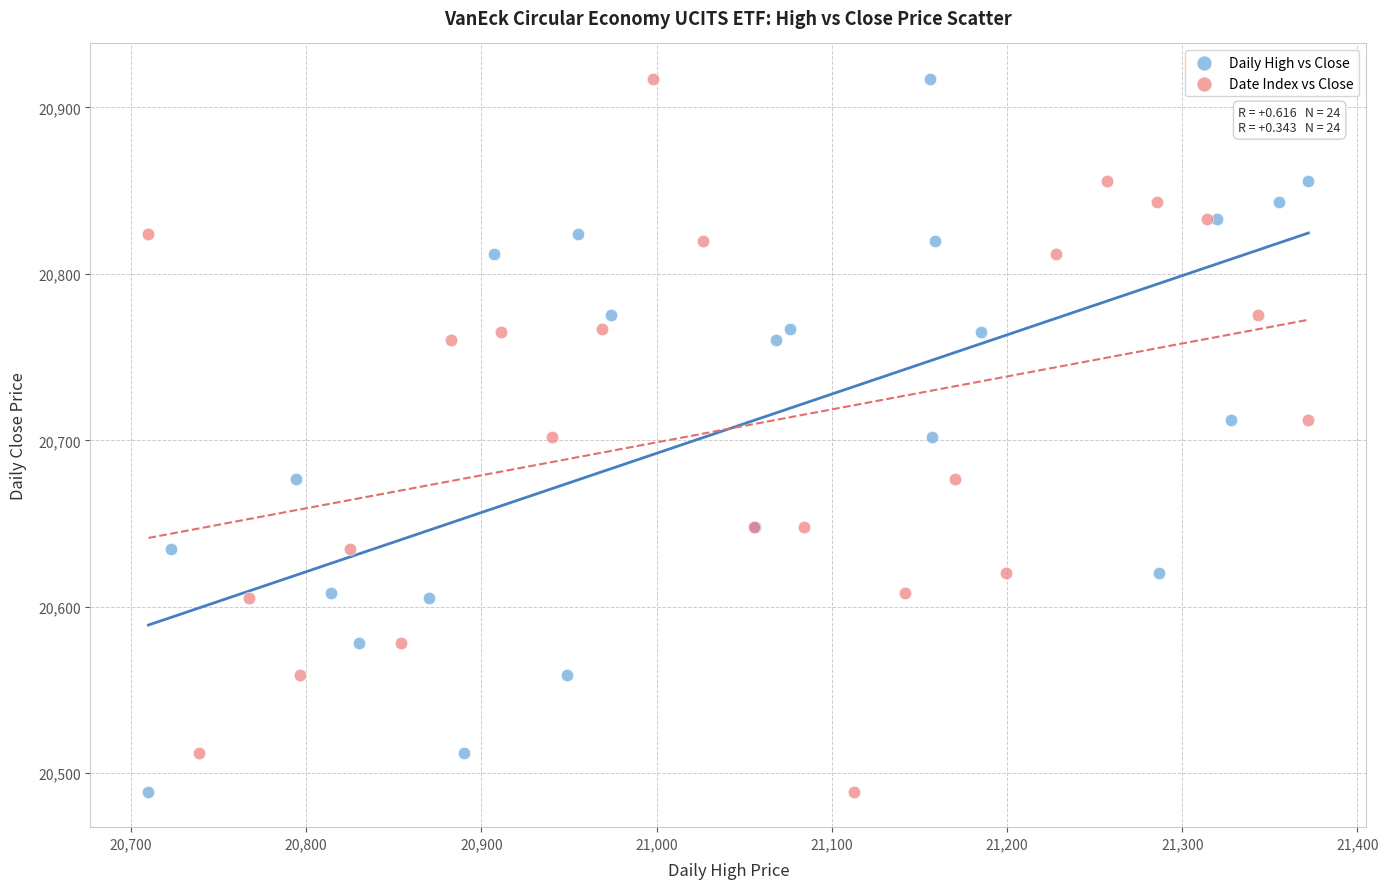

What are all the series names shown in the legend?

Daily High vs Close, Date Index vs Close